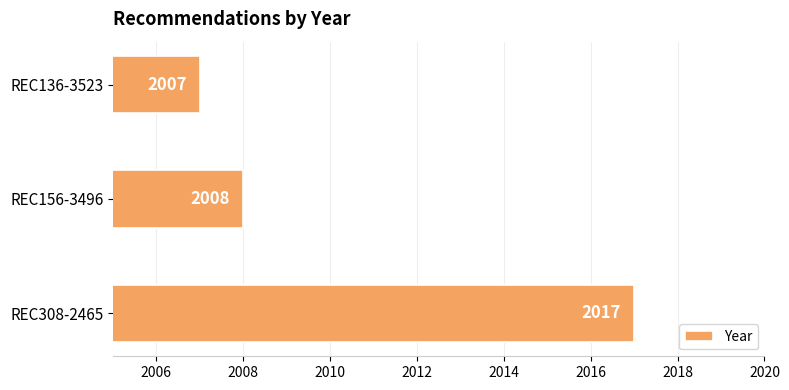

Rank the categories by value from lowest to highest.

REC136-3523, REC156-3496, REC308-2465